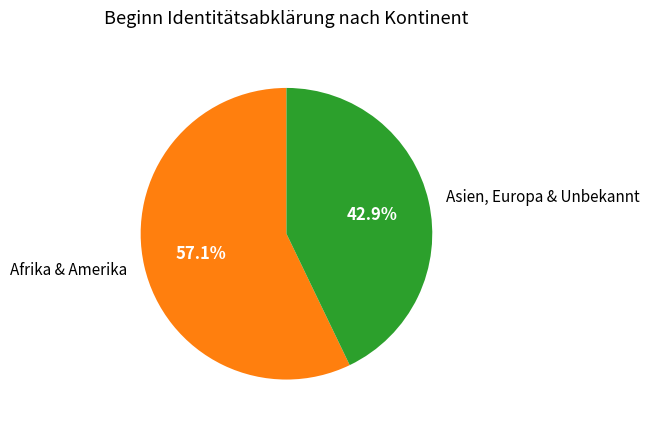

Is there a majority slice in this chart?

Yes